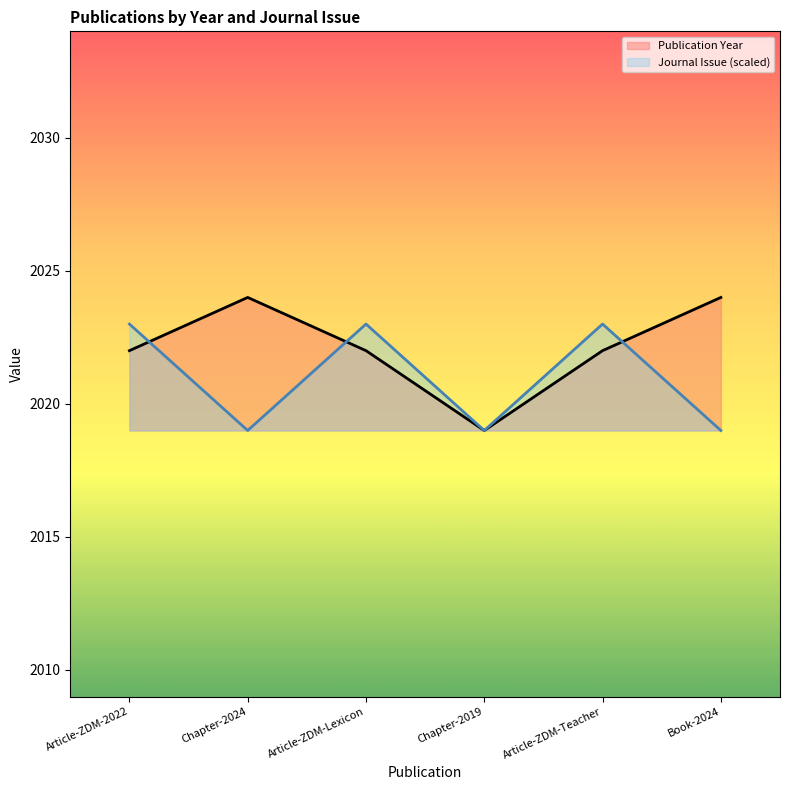

Does the chart display data point markers on the line(s)?

No